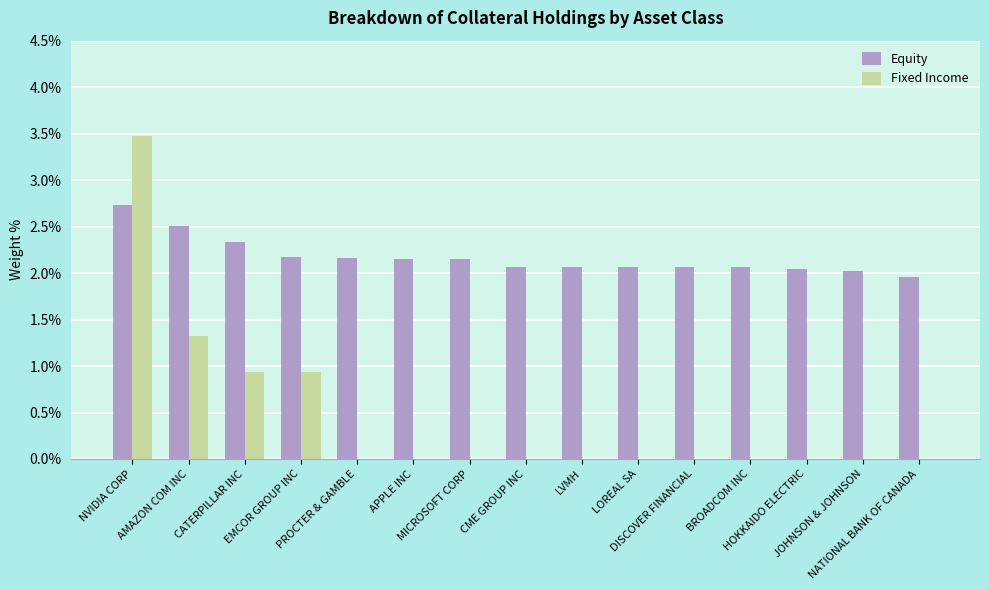

What is the average value of the Fixed Income series?

0.4